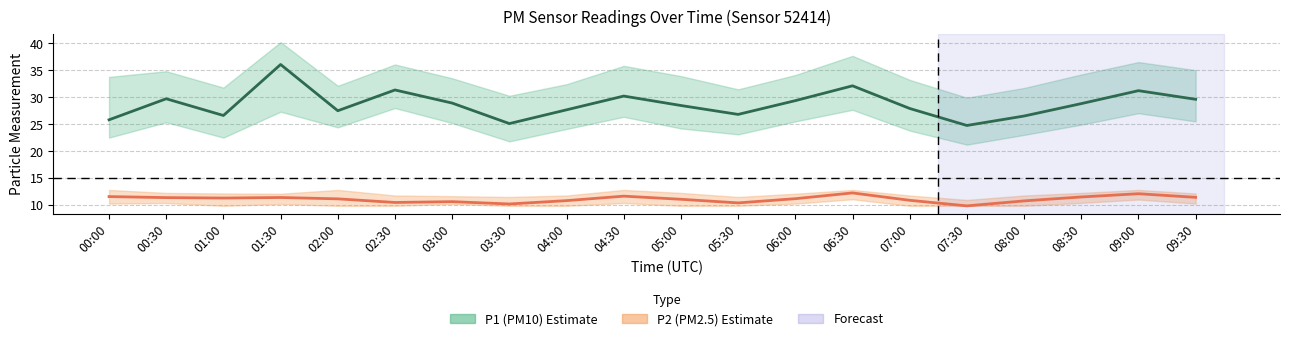

At how many categories does at least one series exceed 17?

20